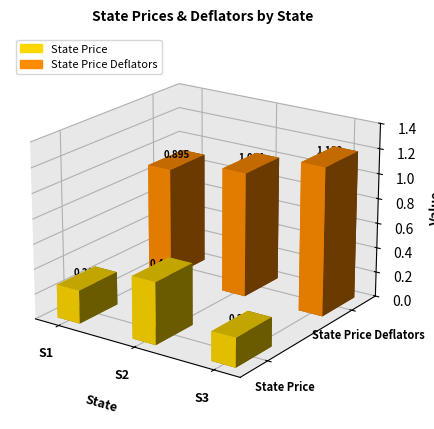

What is the spread (max minus min) of values at S1?

0.6